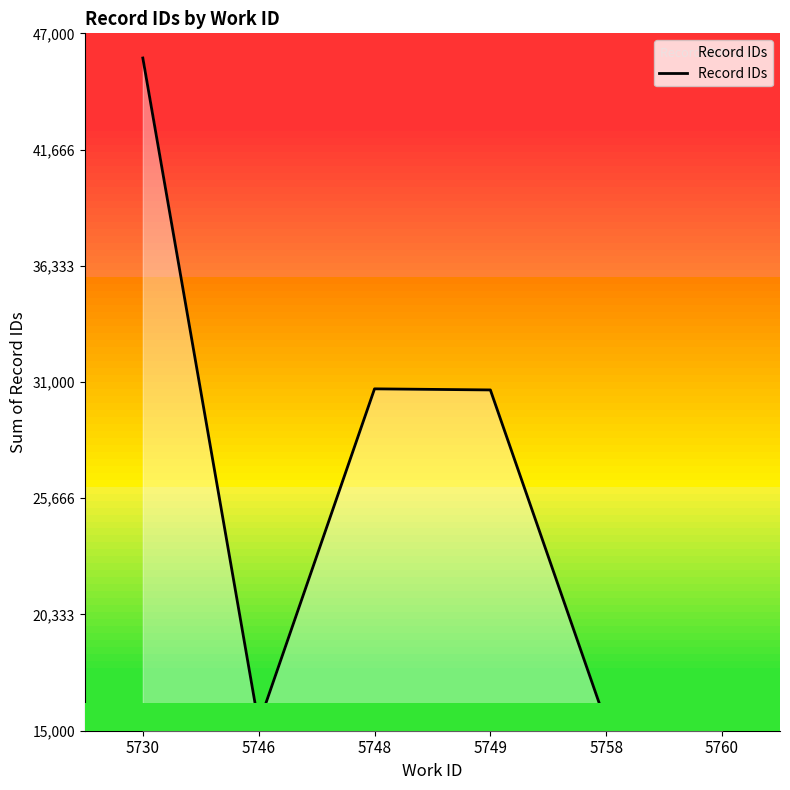

Read the value at 5749.

30637